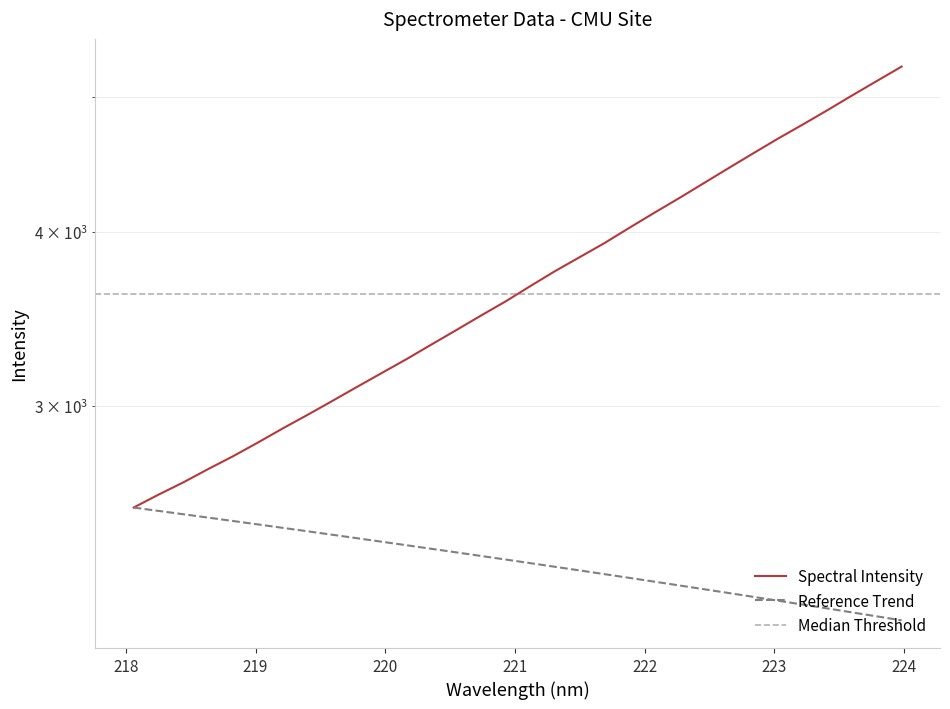

What is the label of the 24th point from the right?

219.589